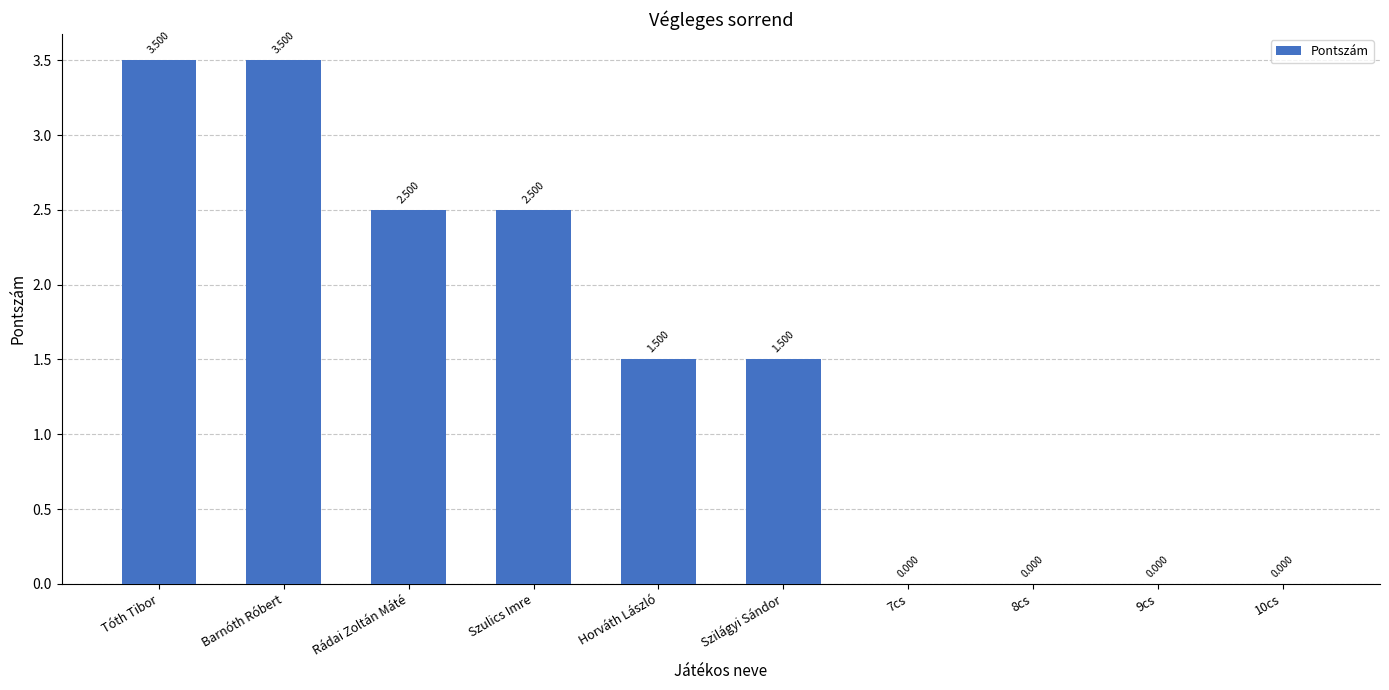

At which label does the data first exceed 1?

Tóth Tibor